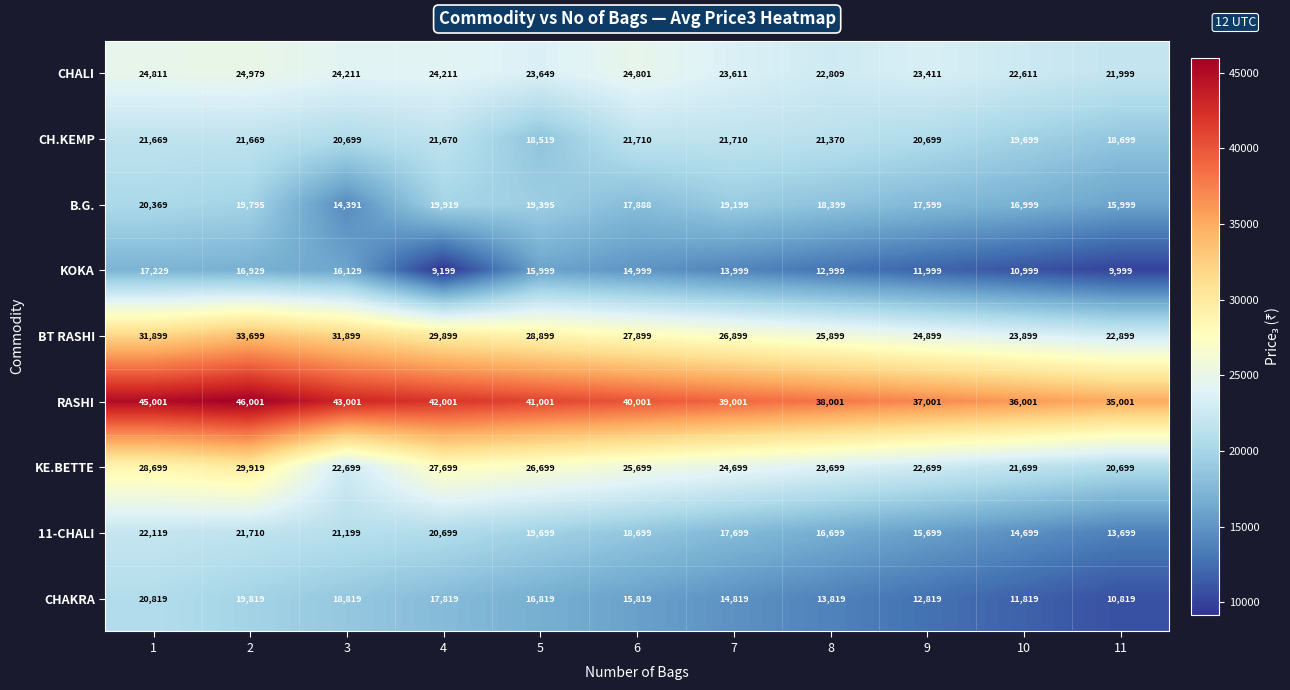

Is it true that CHAKRA equals 6615 at 7?

False